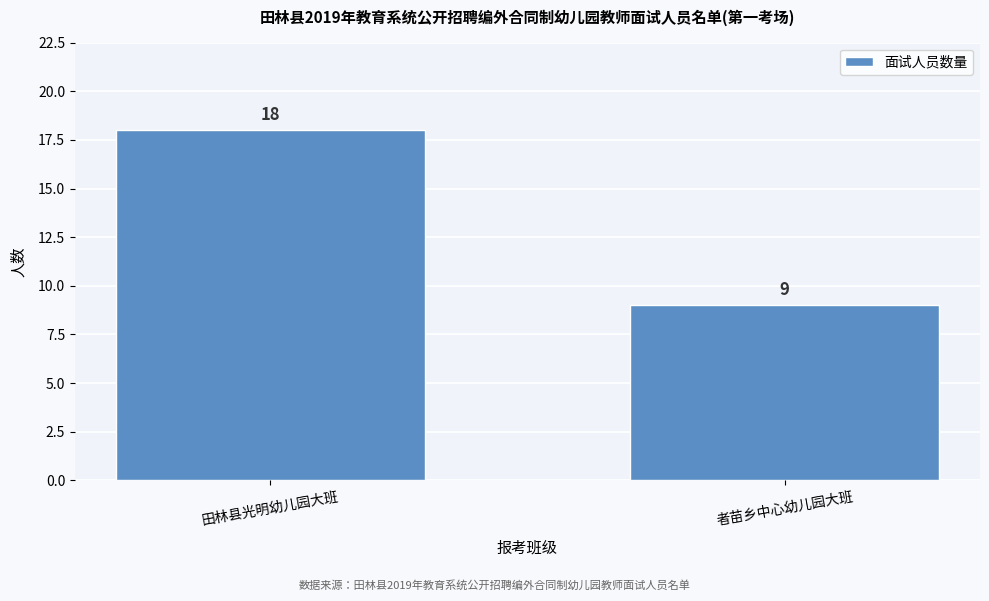

Reading left to right, what are all the values shown in this chart?

18	9